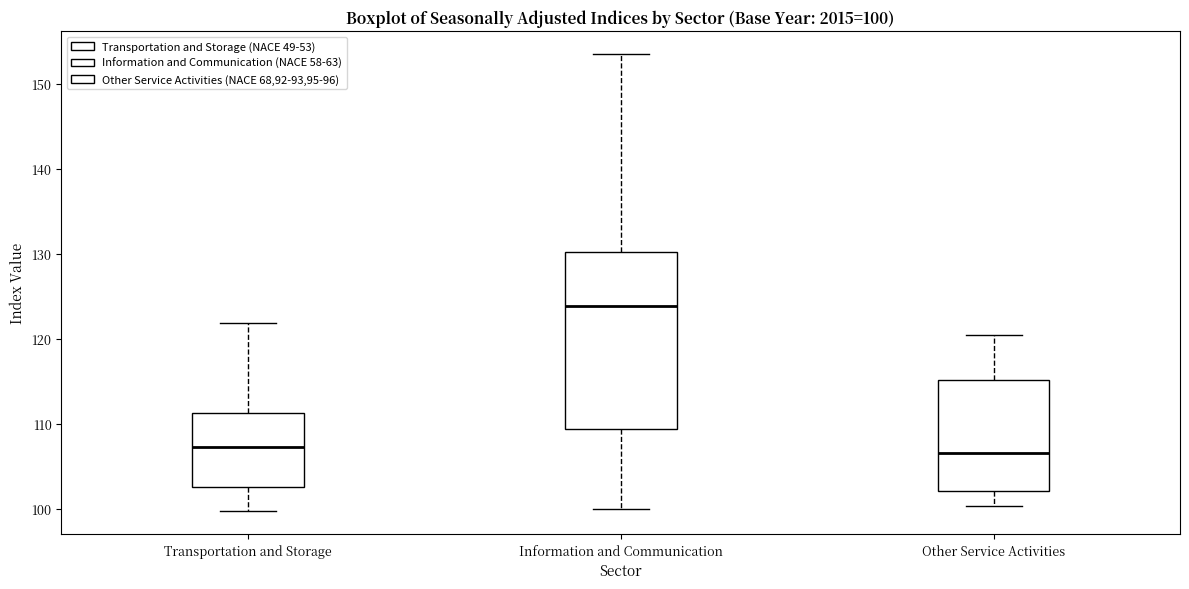

Comparing the boxes themselves (not the whiskers), which one is the tallest?

Information and Communication